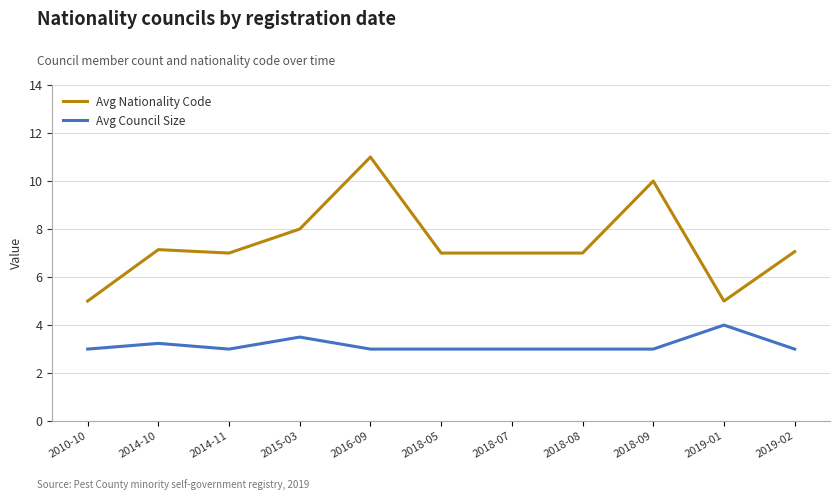

Reading right to left, transcribe all the data shown in this chart.

Avg Nationality Code: 2019-02=7.1	2019-01=5.0	2018-09=10.0	2018-08=7.0	2018-07=7.0	2018-05=7.0	2016-09=11.0	2015-03=8.0	2014-11=7.0	2014-10=7.1	2010-10=5.0
Avg Council Size: 2019-02=3.0	2019-01=4.0	2018-09=3.0	2018-08=3.0	2018-07=3.0	2018-05=3.0	2016-09=3.0	2015-03=3.5	2014-11=3.0	2014-10=3.2	2010-10=3.0